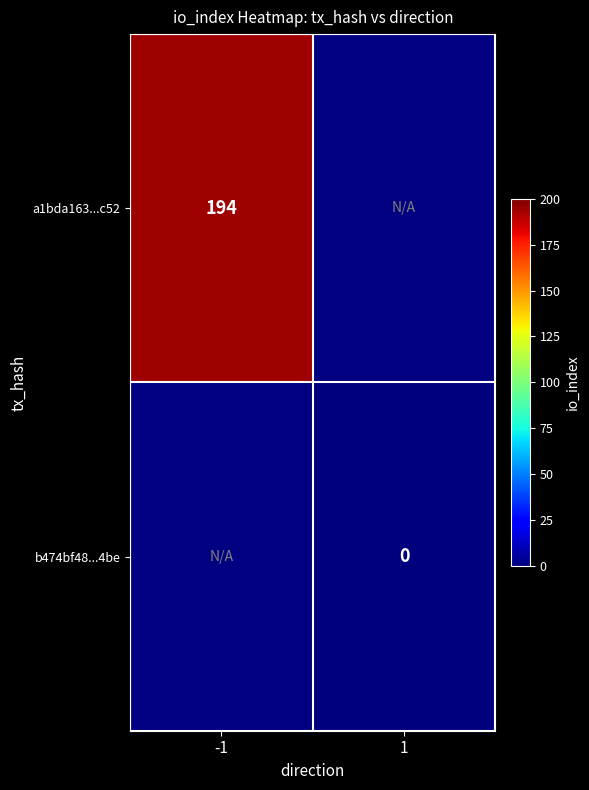

At which category does the chart reach its minimum across all series?

1